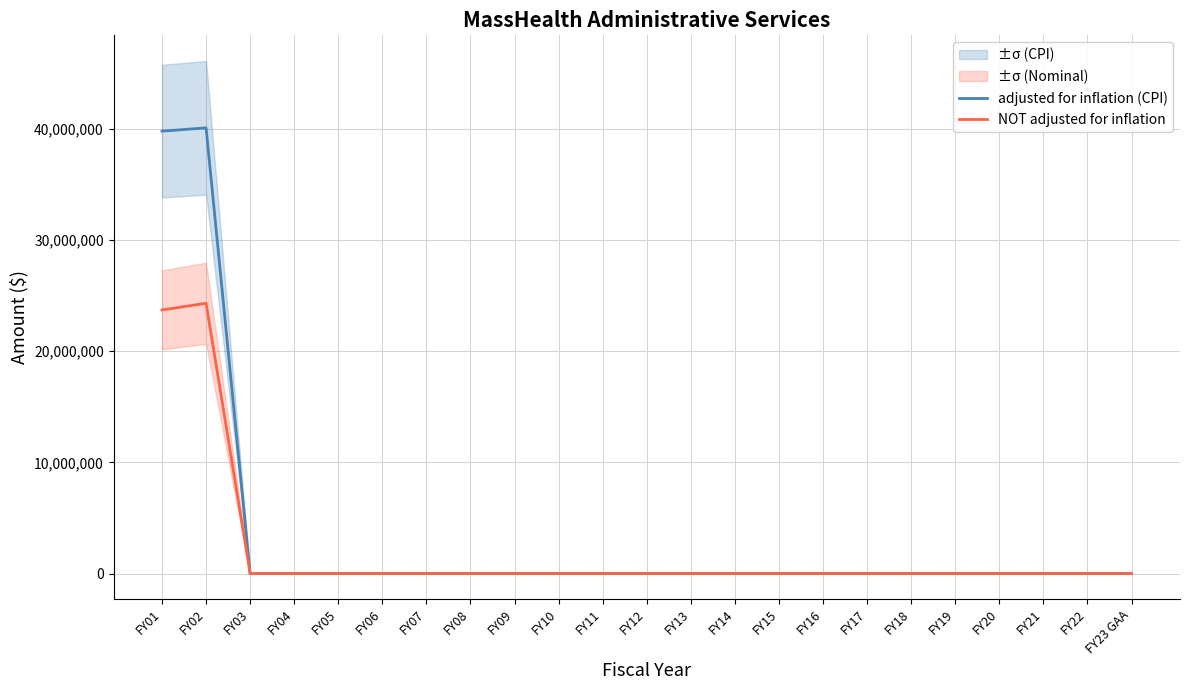

What is the greatest value displayed?

40079859